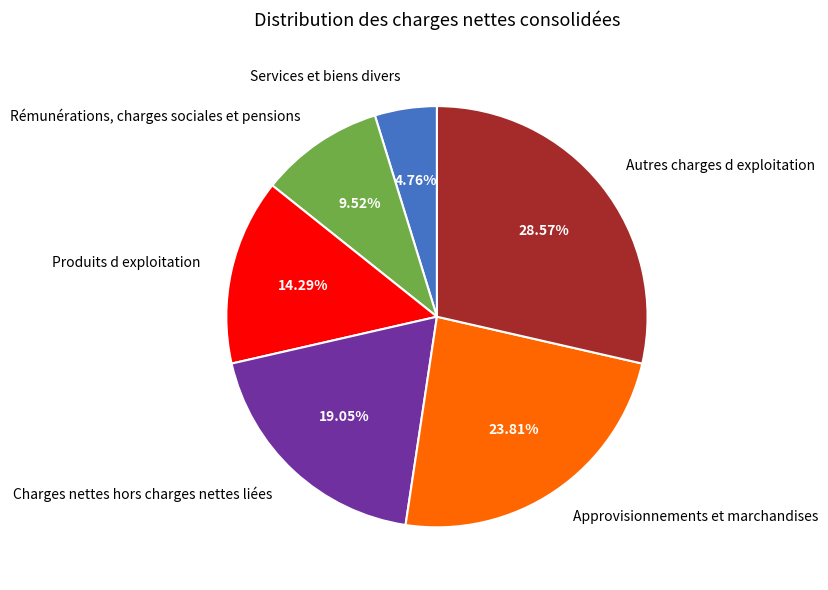

Does any single category account for the majority?

No